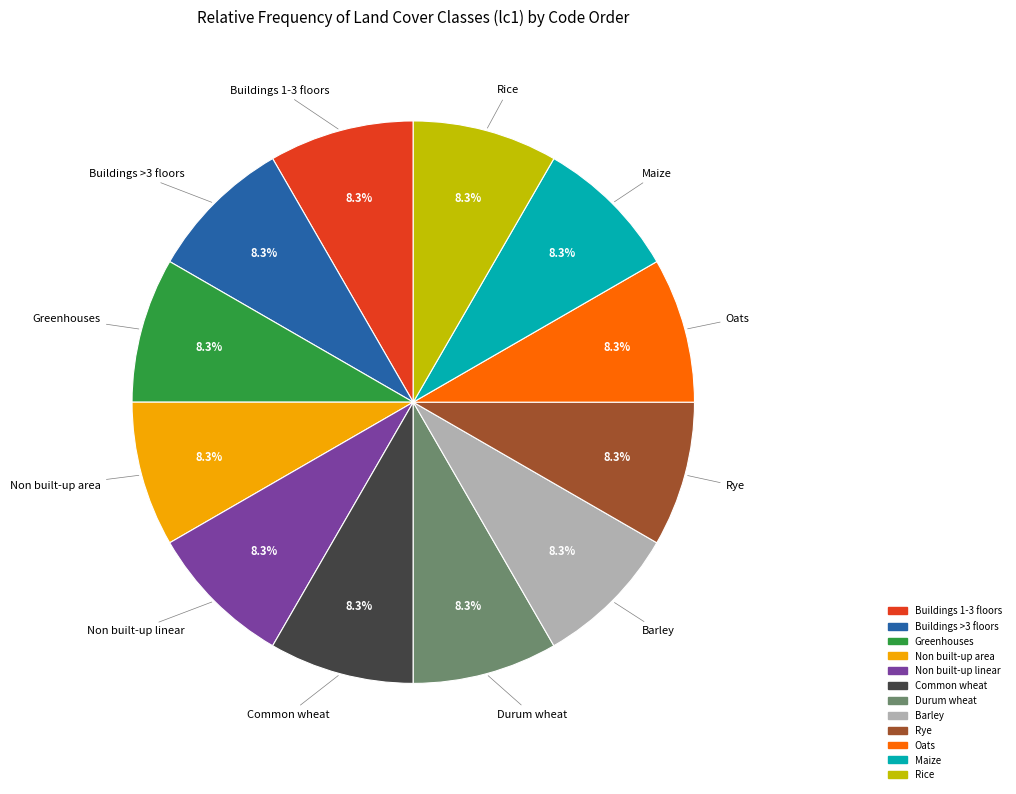

Approximately how many times larger is the value at Buildings >3 floors compared to Greenhouses?

1.0